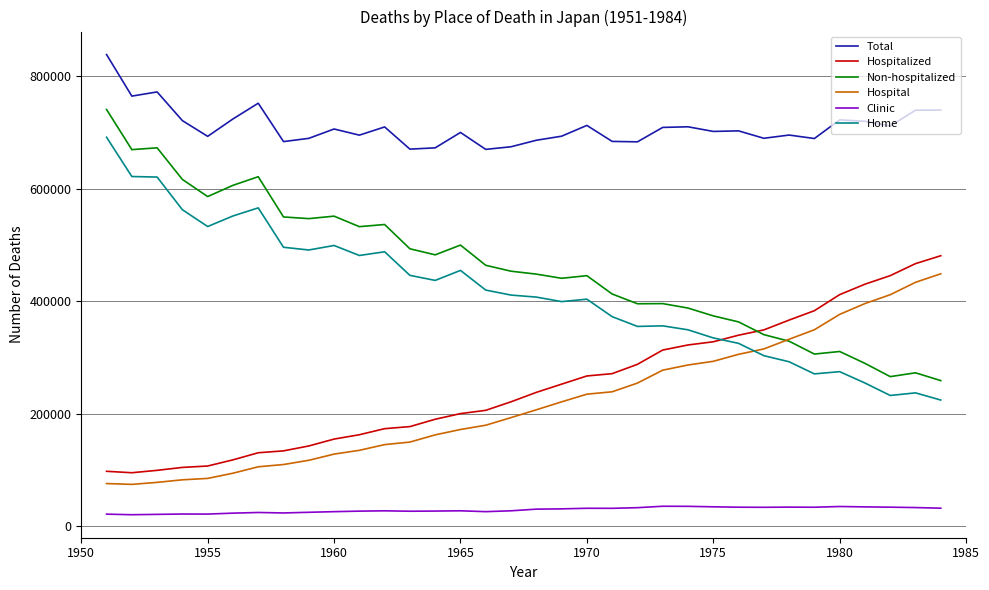

Which series has the largest total across all categories?

Total